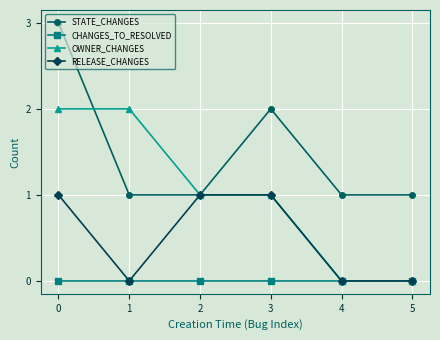

What is the value of the RELEASE_CHANGES point at the 3rd from the left?

1